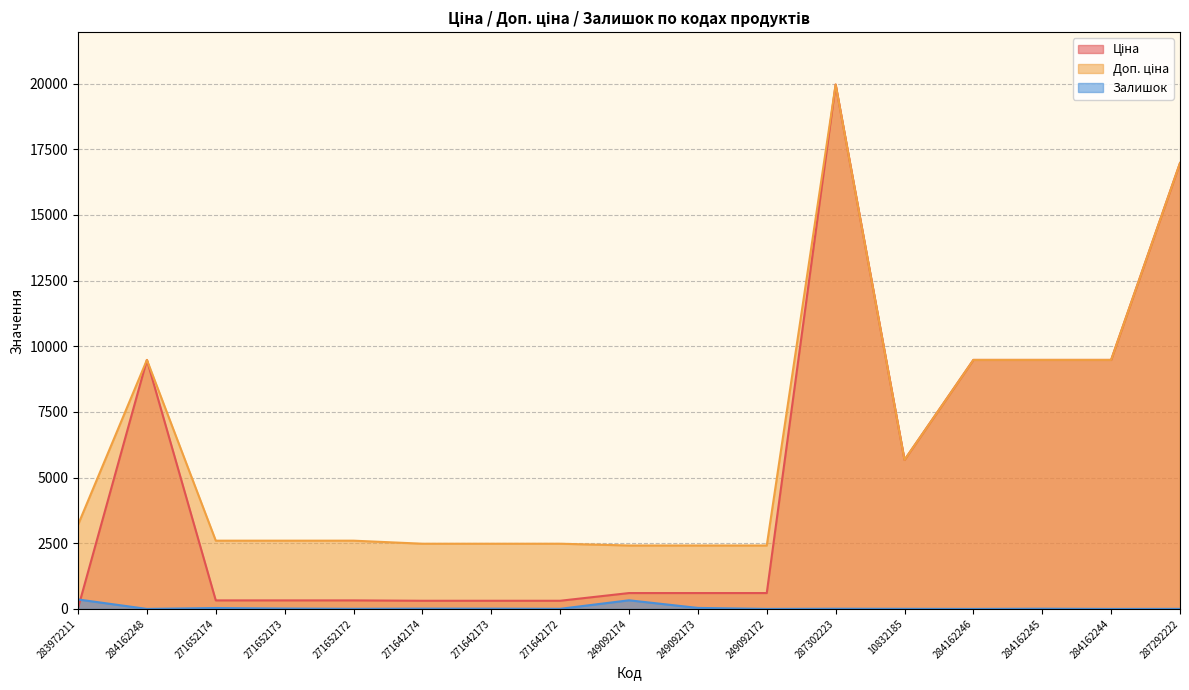

What is the value of the Доп. ціна point at the 8th from the left?

2482.4